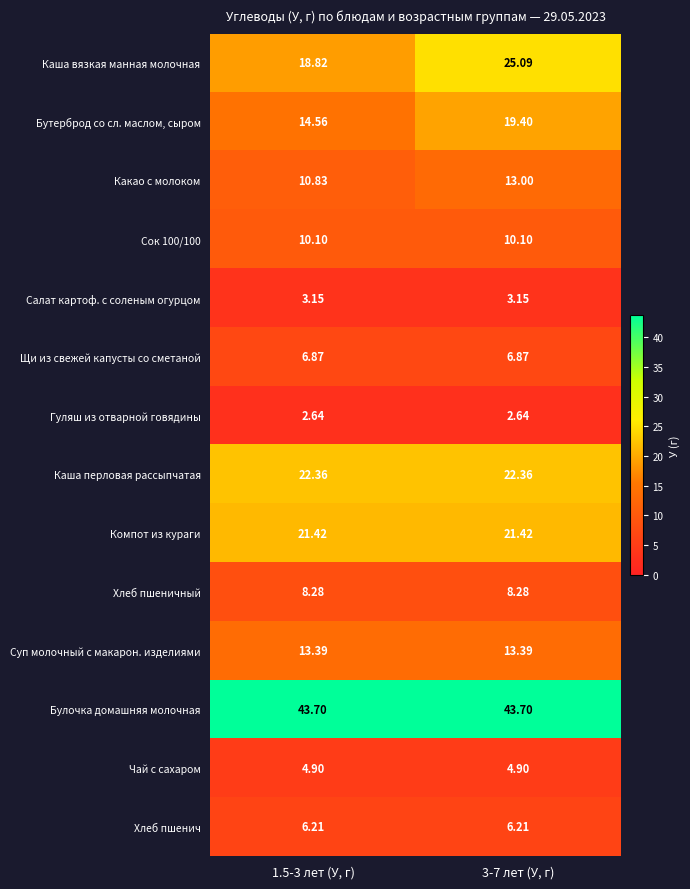

Between 1.5-3 лет (У, г) and 3-7 лет (У, г), which series saw the biggest shift?

Каша вязкая манная молочная